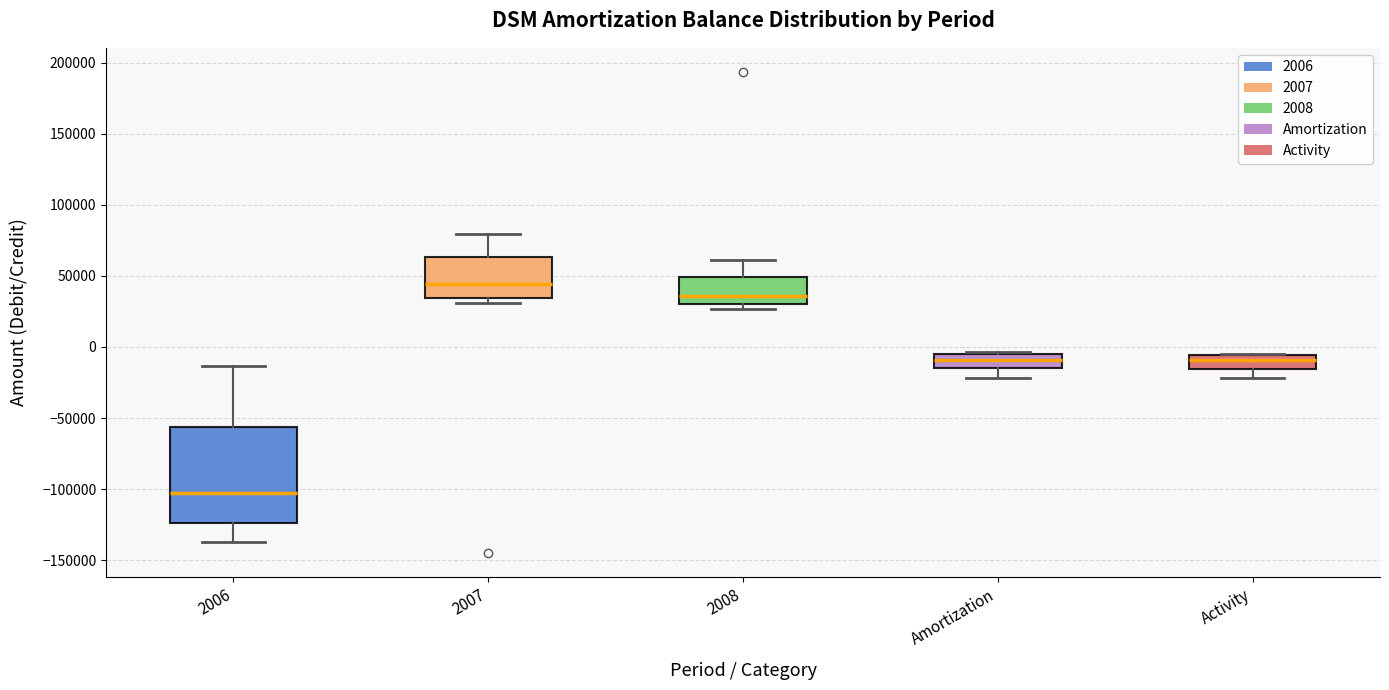

Comparing the boxes themselves (not the whiskers), which one is the tallest?

2006